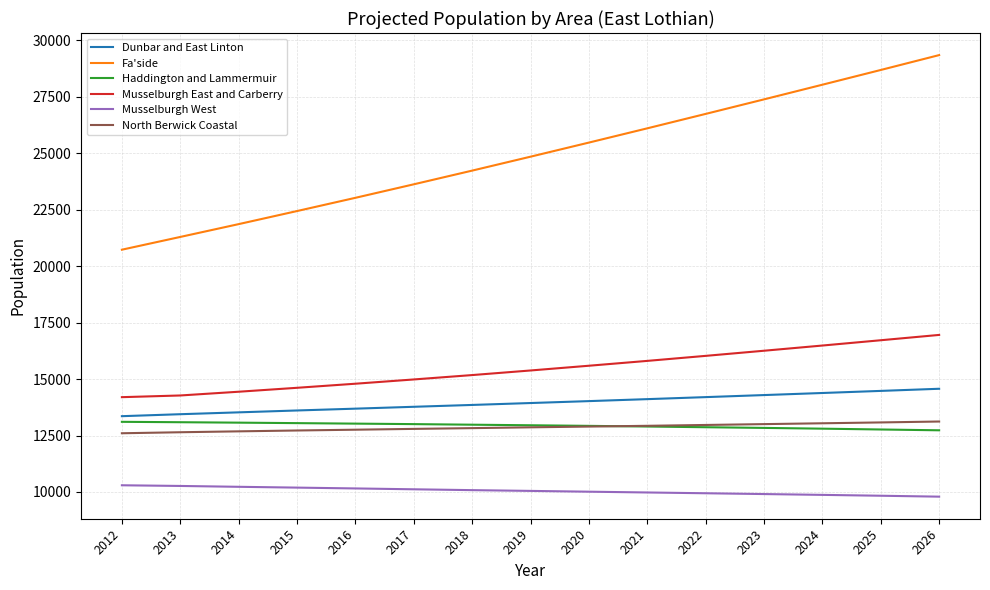

Is the value of Haddington and Lammermuir at 2016 greater than the value of Fa'side at 2016?

No